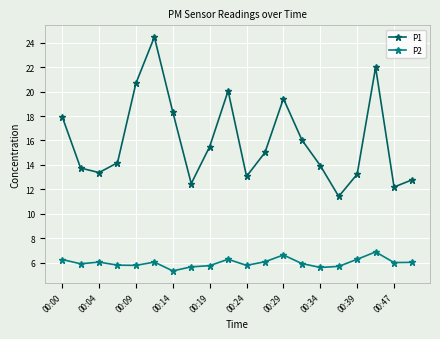

What is the sum of all P2 values?

120.2